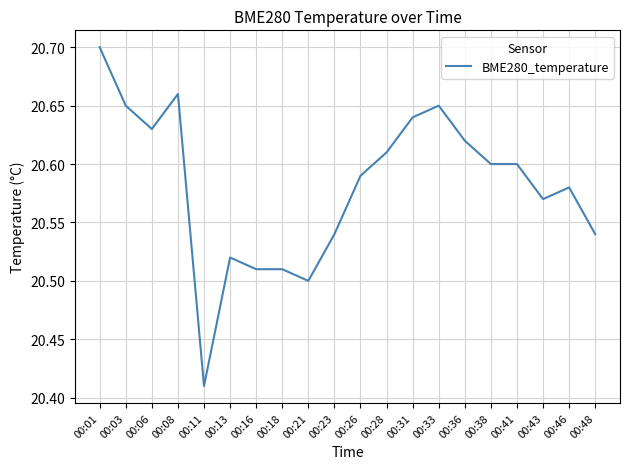

The chart shows a value of 20.5 at 00:23. True or false?

True